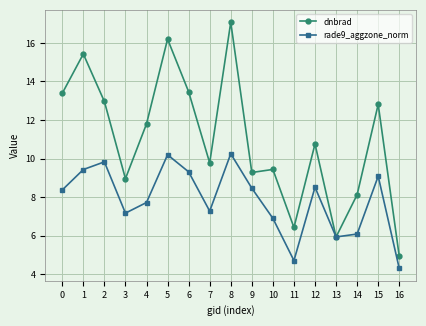

What is the difference between the dnbrad values at 11 and 12?

4.3